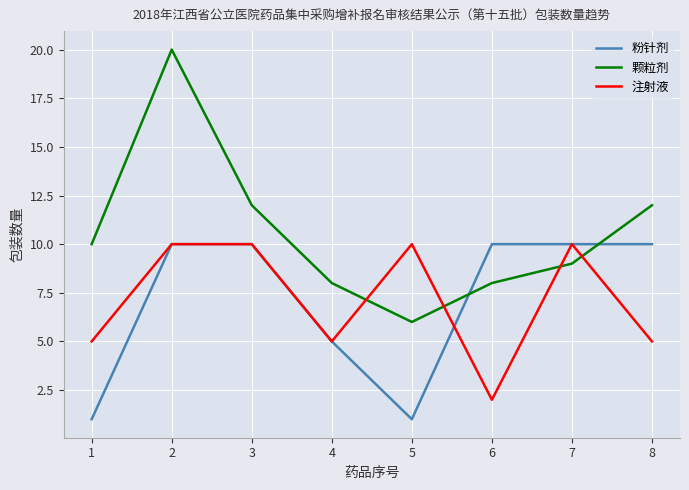

Reading right to left, list all the values displayed in this chart.

粉针剂: 8=10	7=10	6=10	5=1	4=5	3=10	2=10	1=1
颗粒剂: 8=12	7=9	6=8	5=6	4=8	3=12	2=20	1=10
注射液: 8=5	7=10	6=2	5=10	4=5	3=10	2=10	1=5